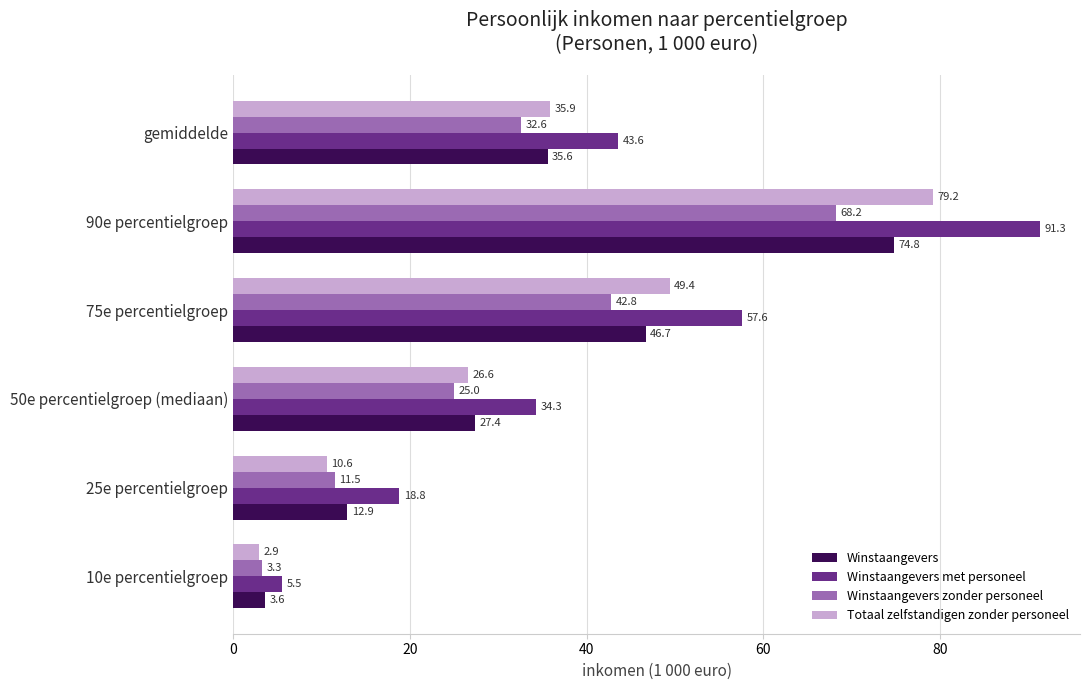

What are all the series names shown in the legend?

Winstaangevers, Winstaangevers met personeel, Winstaangevers zonder personeel, Totaal zelfstandigen zonder personeel